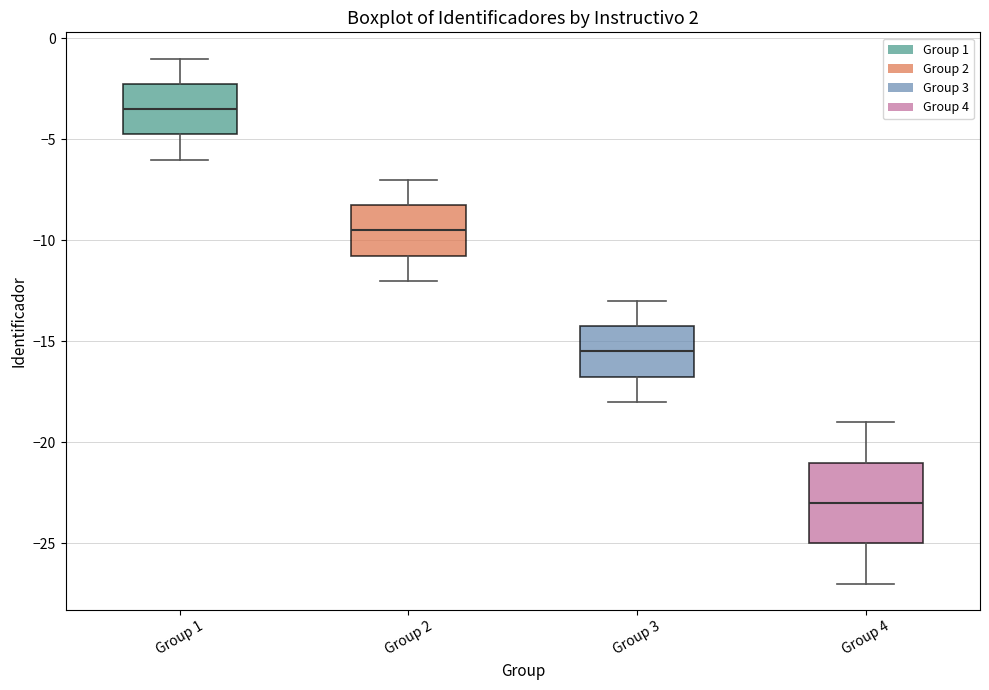

Which box has the lowest median line?

Group 4